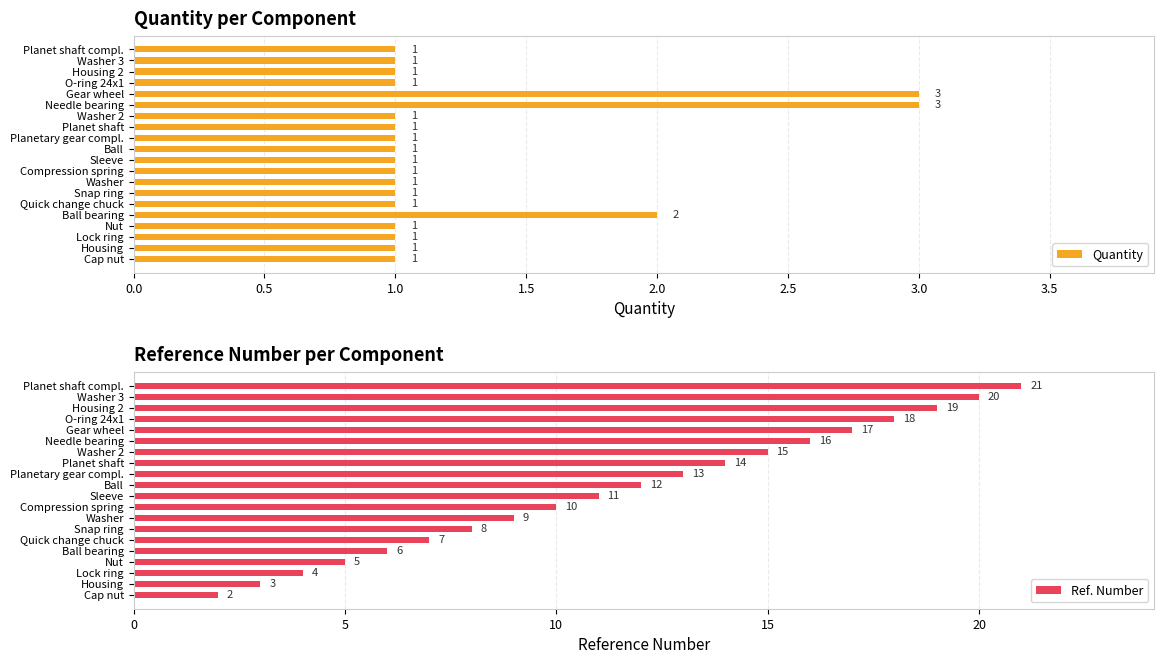

The Quantity series shows 3 at Needle bearing. True or false?

True